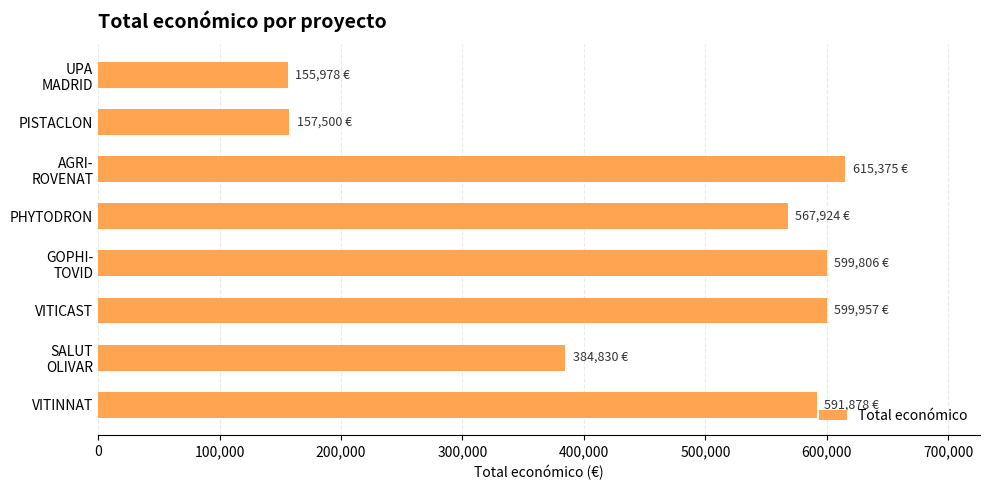

The chart shows a value of 290037 at VITICAST. True or false?

False